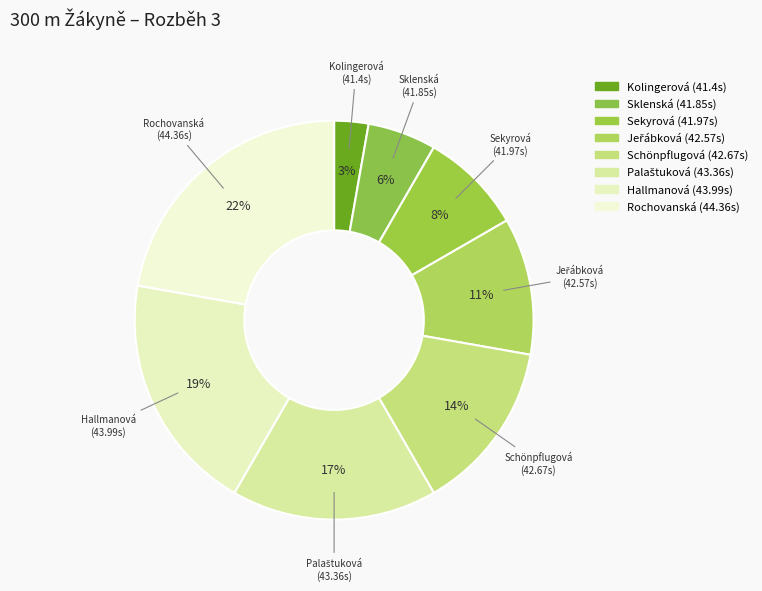

How many segments does this pie chart have?

8